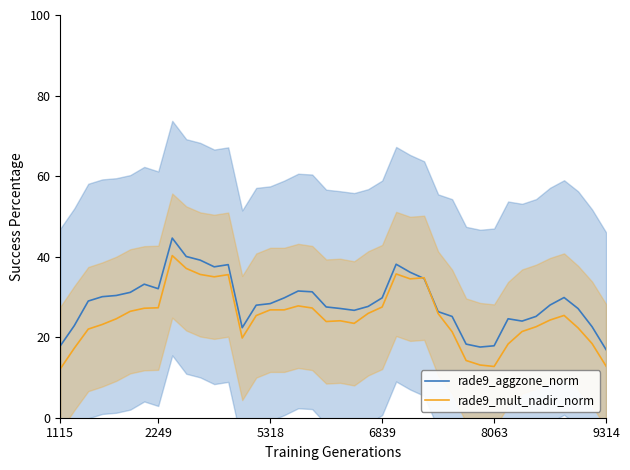

The rade9_mult_nadir_norm series shows 26.8 at 5318. True or false?

True